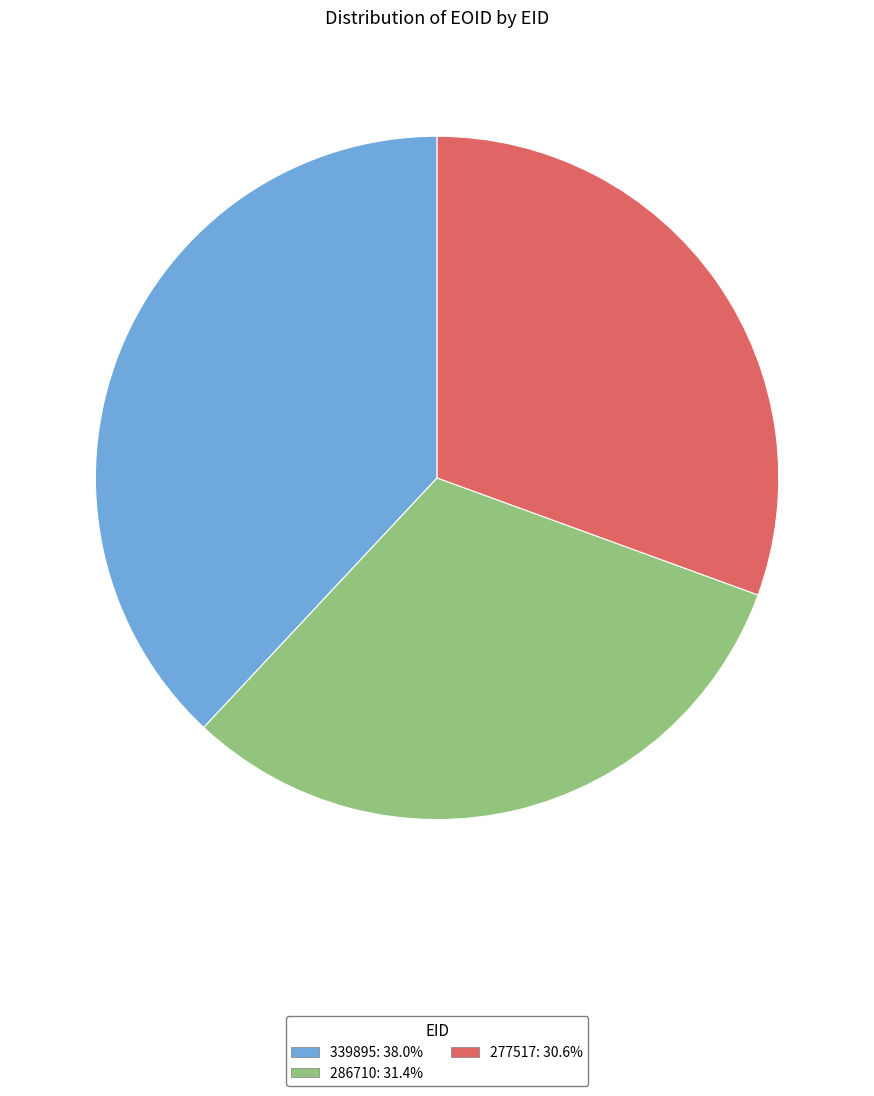

Between 286710 and 339895, which is larger?

339895